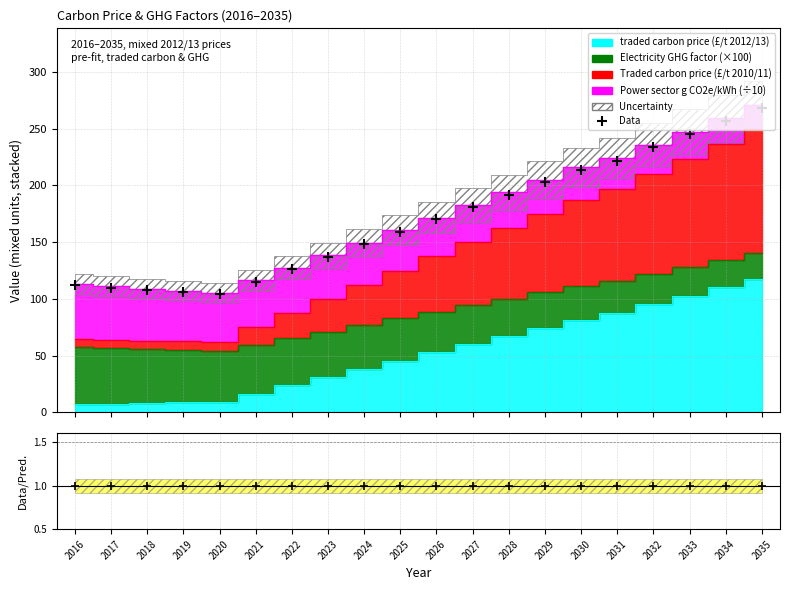

Rank the categories by value from lowest to highest.

2020, 2019, 2018, 2017, 2016, 2021, 2022, 2023, 2024, 2025, 2026, 2027, 2028, 2029, 2030, 2031, 2032, 2033, 2034, 2035